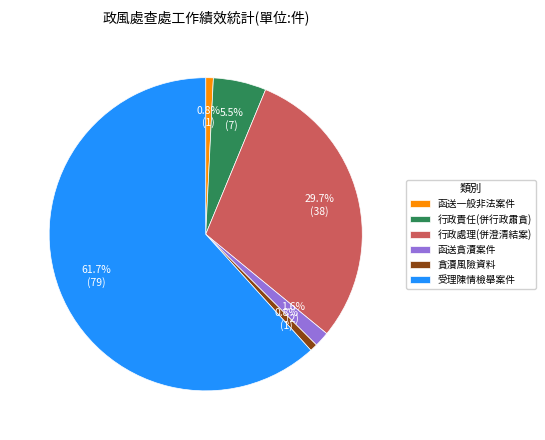

Which slice is the largest?

受理陳情檢舉案件